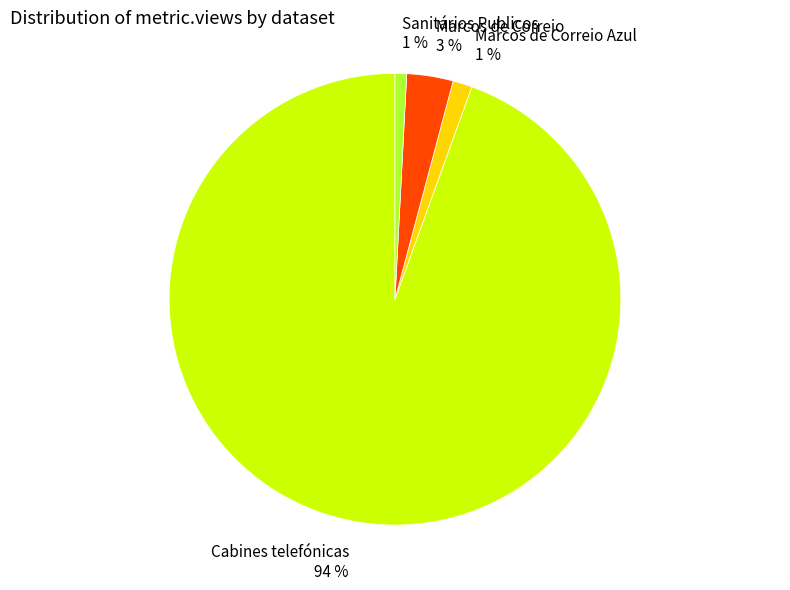

True or false: Marcos de Correio 3 % accounts for 3% of the total.

True